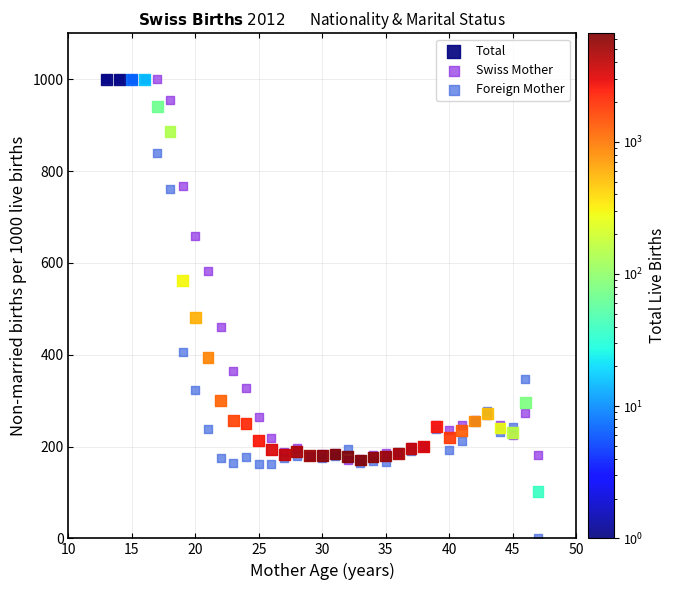

In the Total series, what Y value is closest to 551?

562.1